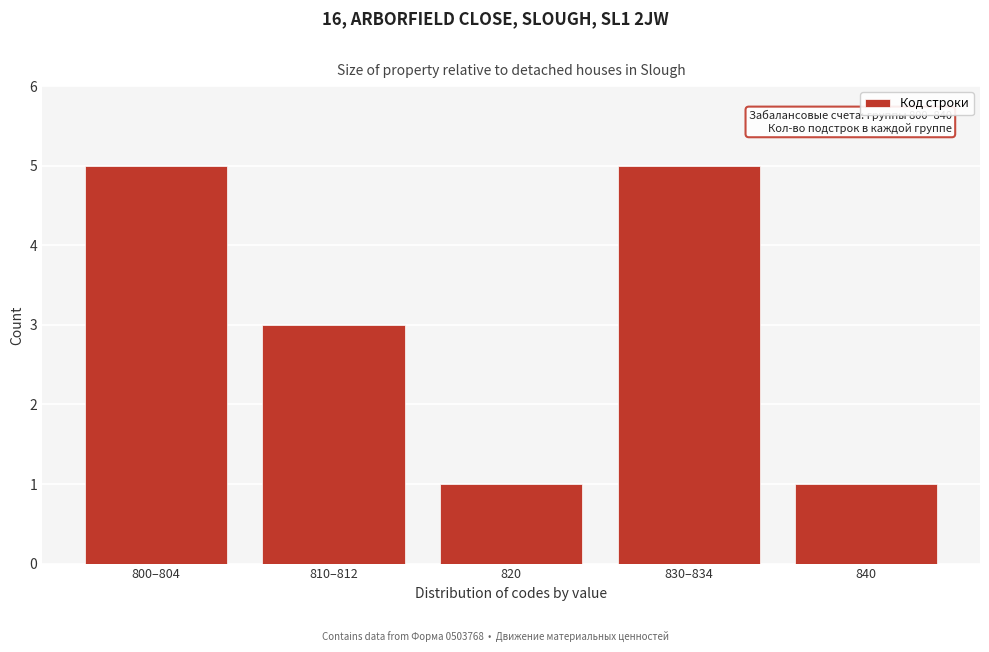

Reading left to right, what are all the values shown in this chart?

5	3	1	5	1